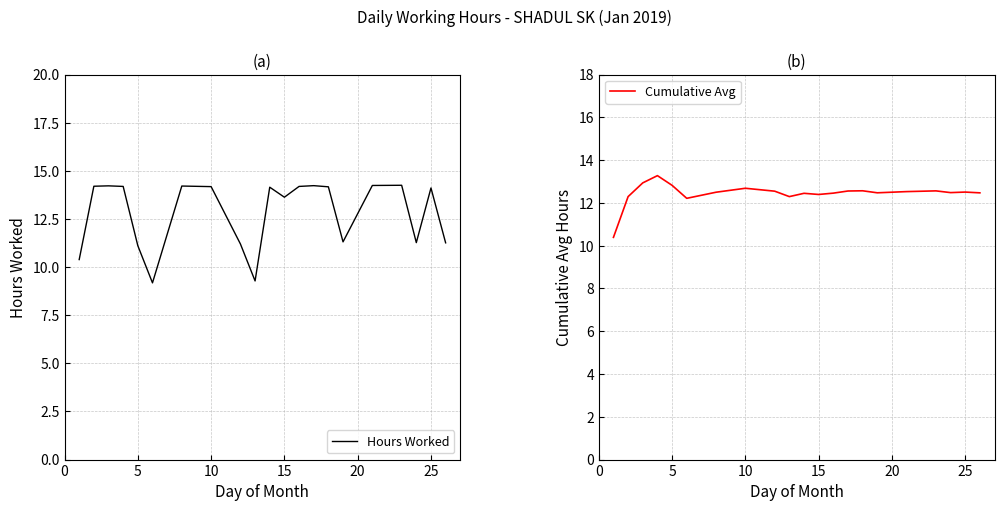

Rank the series by their maximum value, from lowest to highest.

Cumulative Avg, Hours Worked